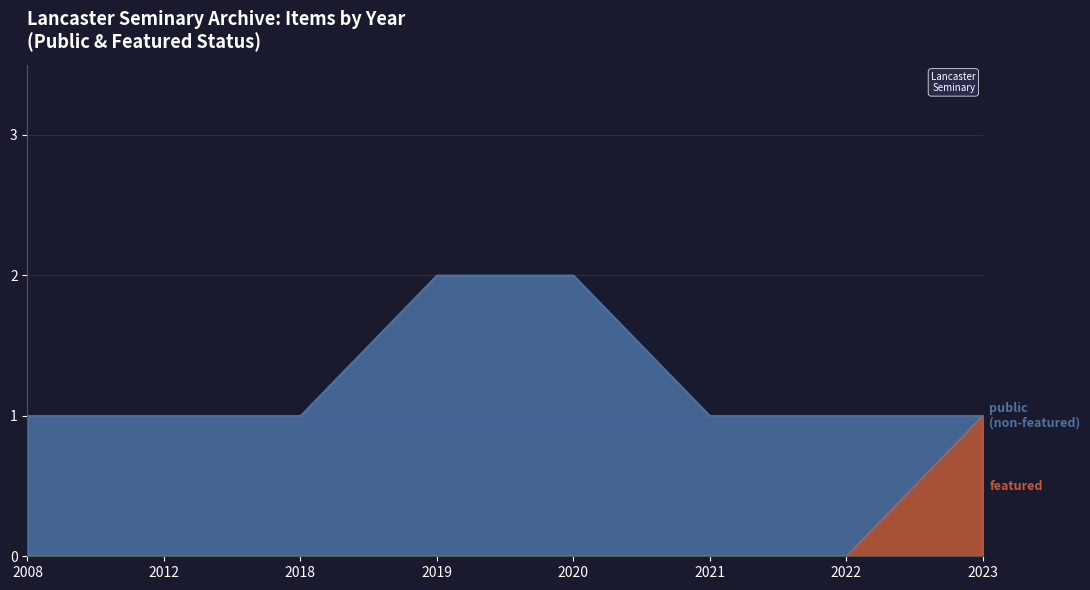

True or false: public and featured intersect in this chart.

False